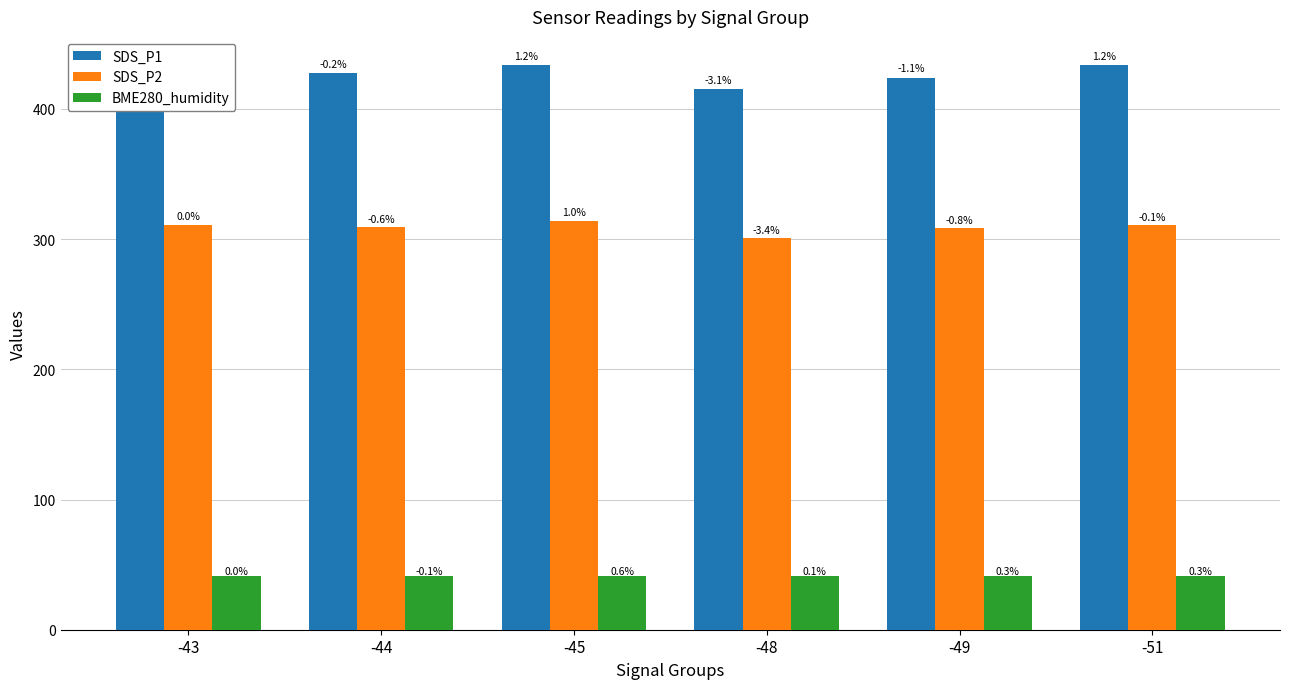

How many groups of bars are there?

6